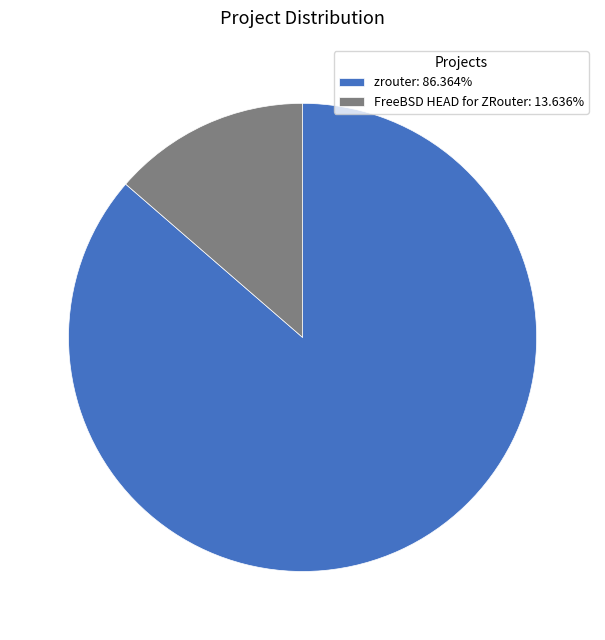

Which category has the biggest portion of the pie?

zrouter